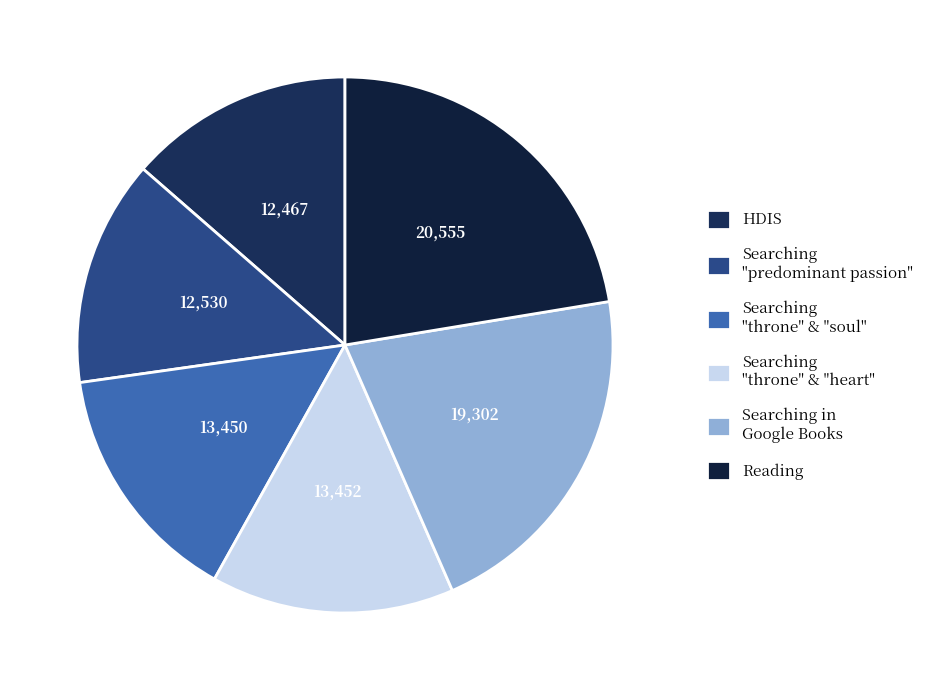

Does HDIS account for over 50% of the chart?

No